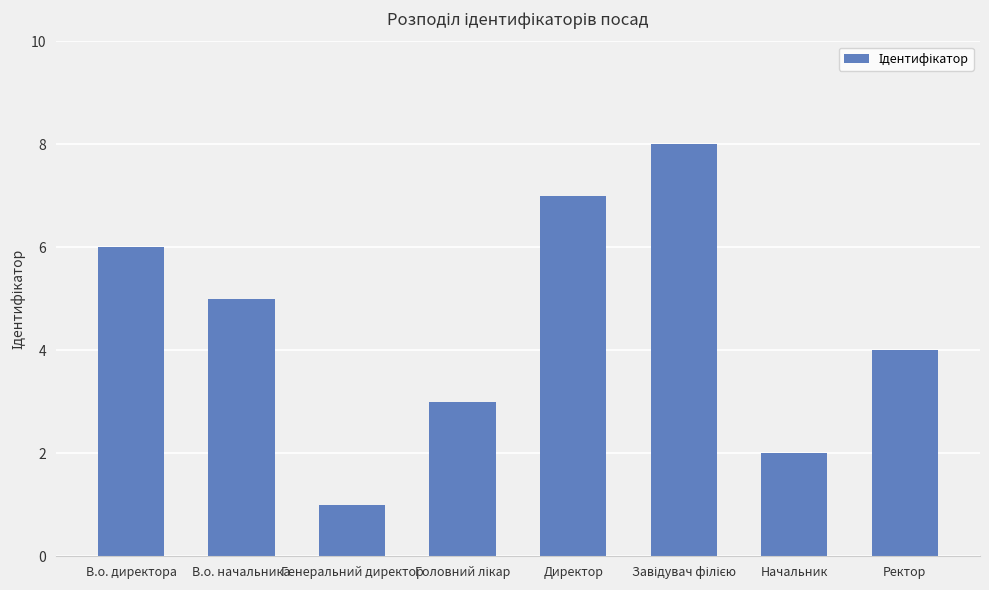

Reading right to left, what are all the values shown in this chart?

4	2	8	7	3	1	5	6